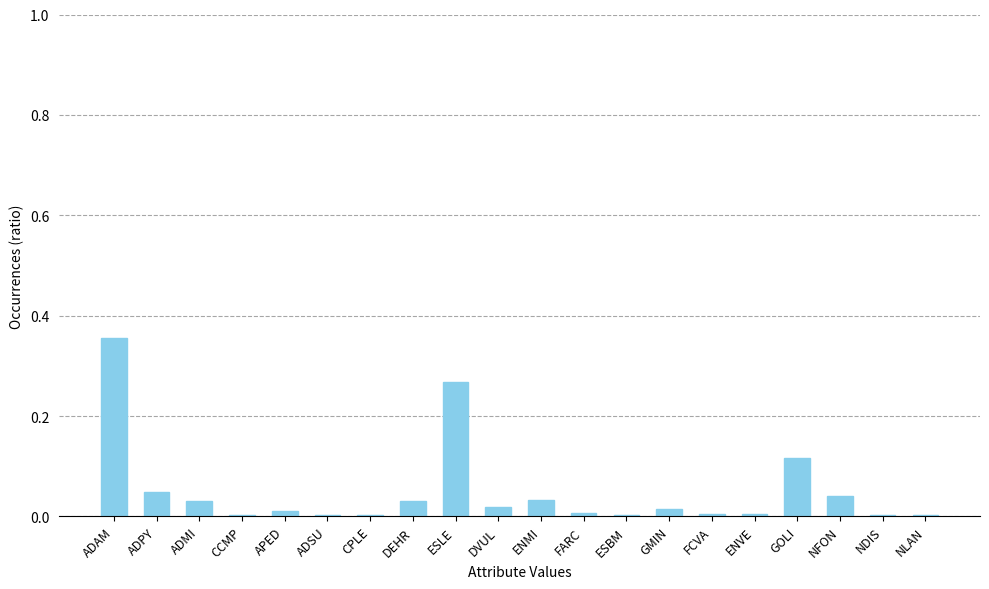

Between NLAN and GOLI, which is larger?

GOLI